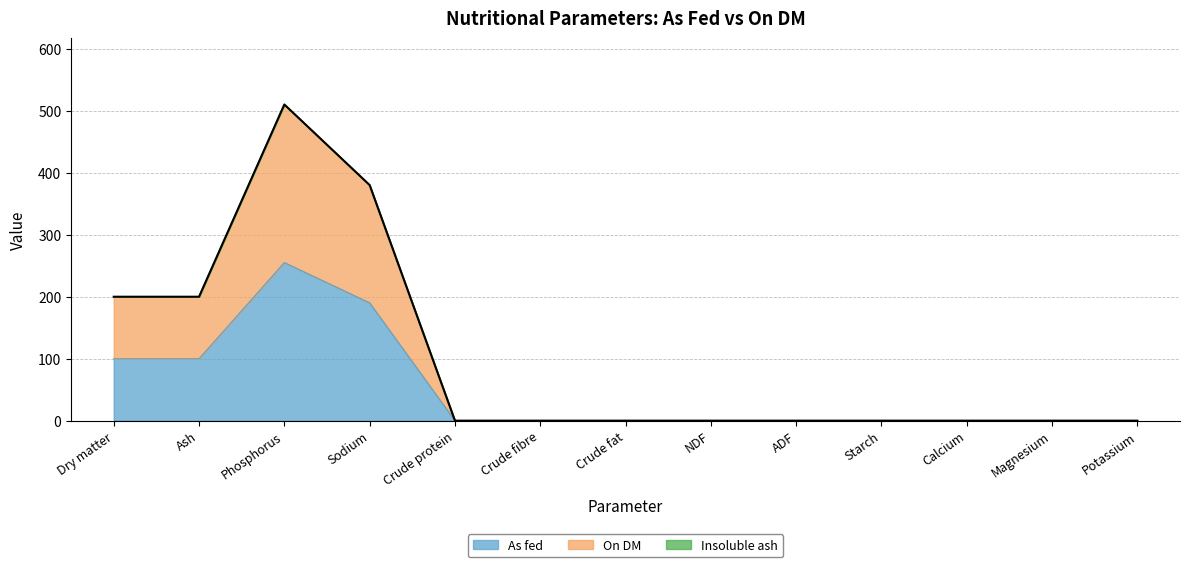

What is the label of the 3rd point from the left?

Phosphorus